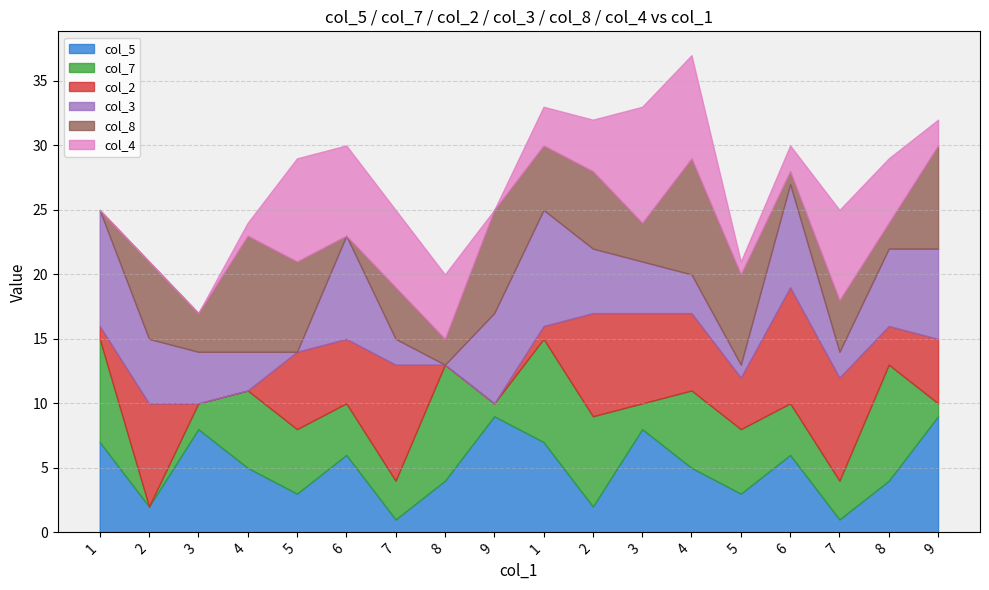

Which has a higher value, 8 or 7?

8